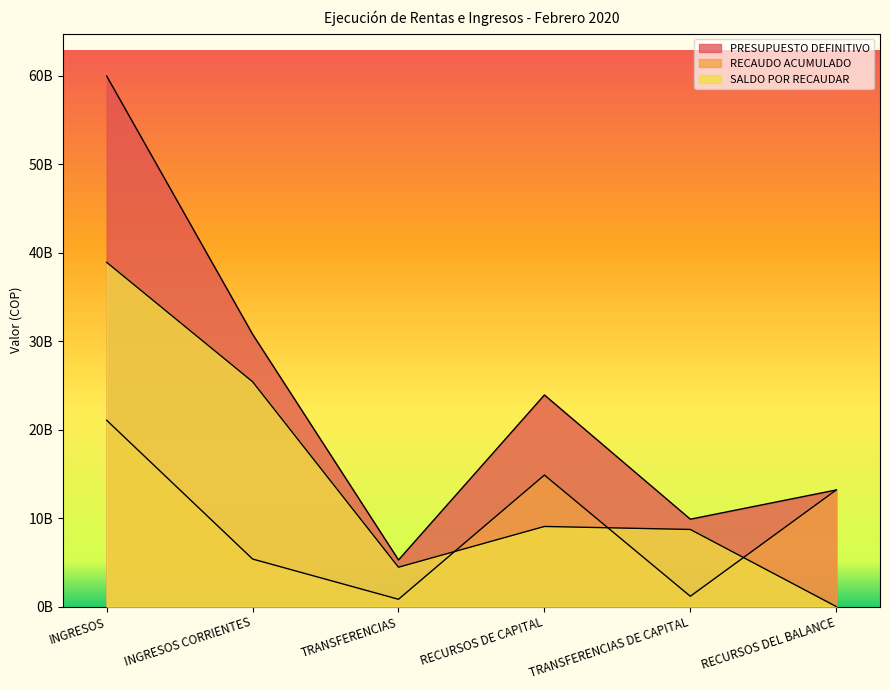

Where does the RECAUDO ACUMULADO series first go above 13172733000?

INGRESOS